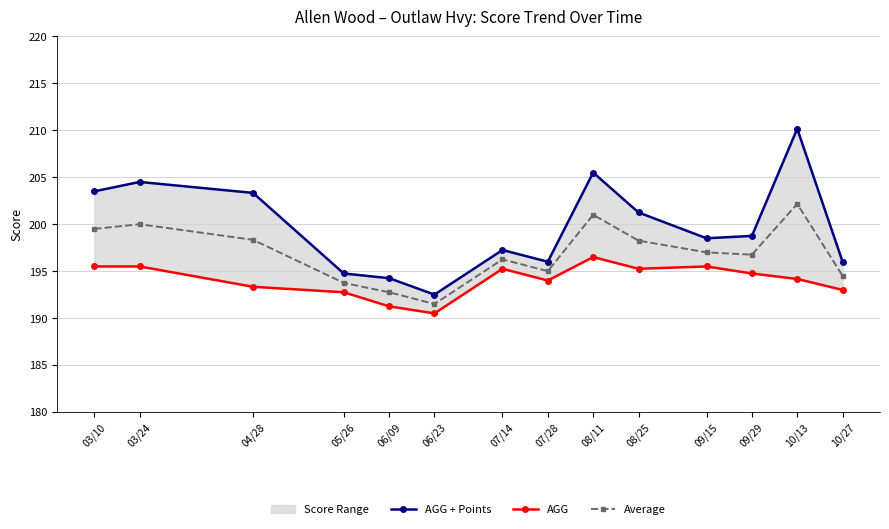

True or false: Average has more than 2 points higher than both neighbors.

True